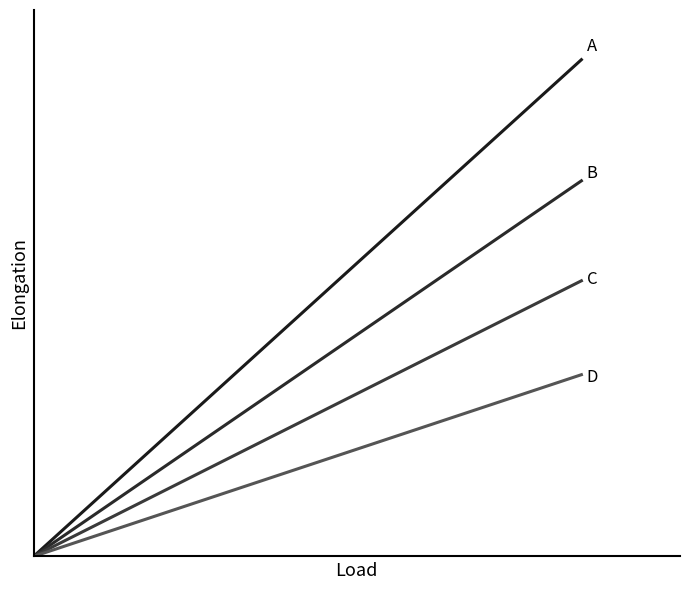

Does the chart have visible grid lines?

No